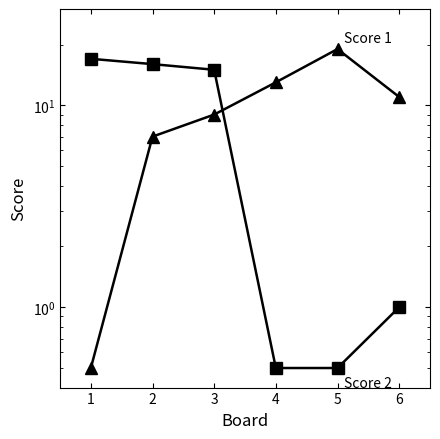

Is it true that Score 2 equals 0.9 at 5?

False